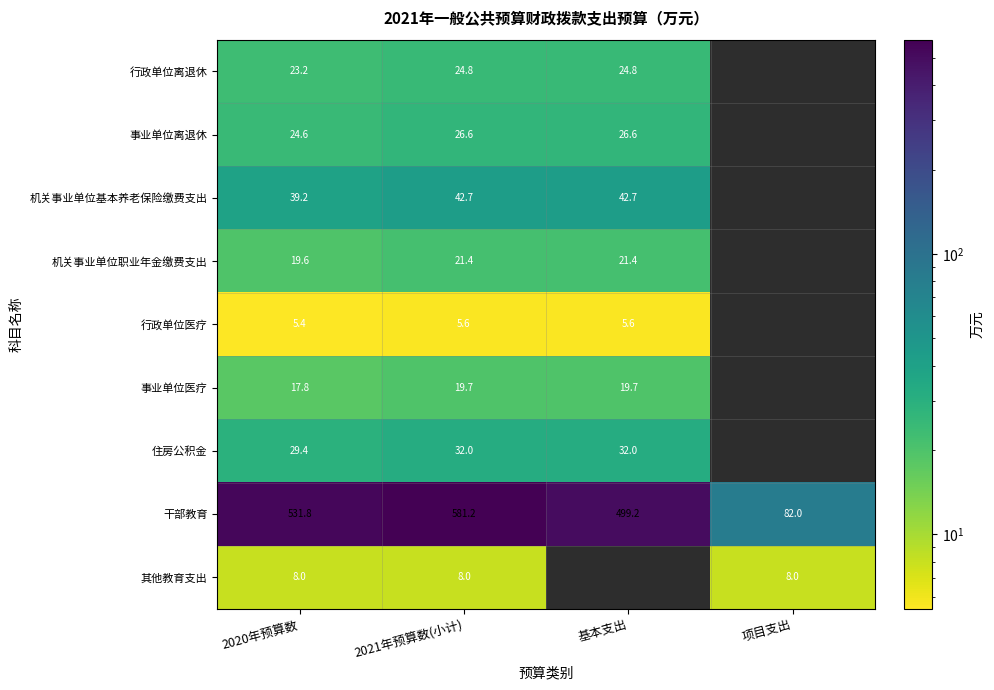

Is the value of 机关事业单位职业年金缴费支出 at 2021年预算数(小计) greater than the value of 行政单位离退休 at 2020年预算数?

No